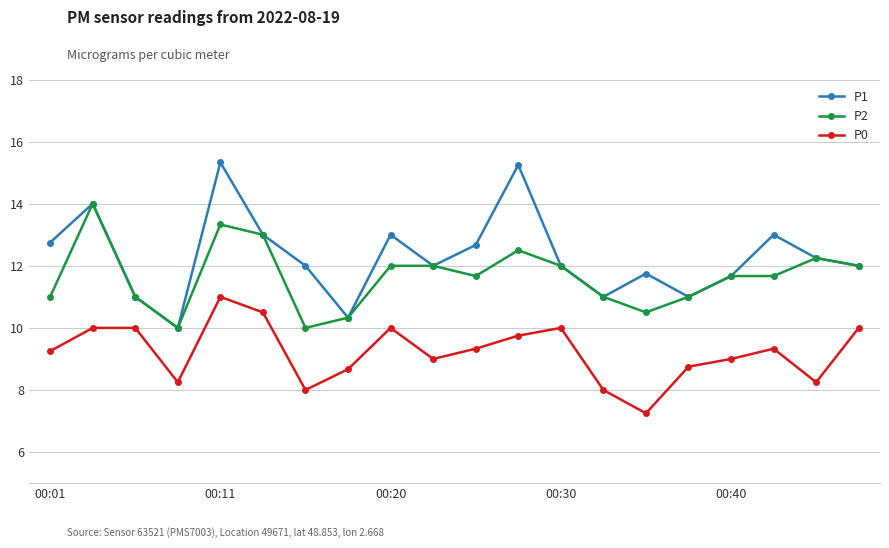

What is the value of the P2 point at the 17th from the left?

11.7